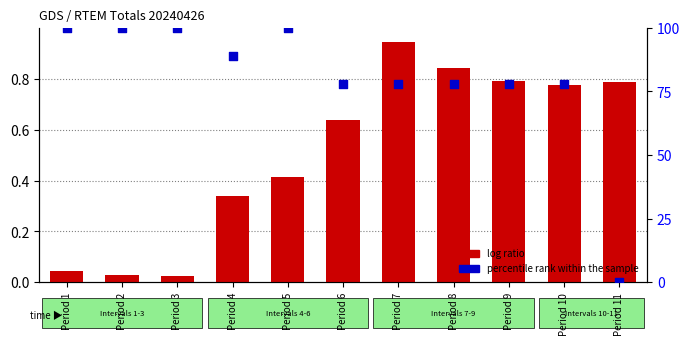

Which series reaches the maximum Y coordinate?

percentile rank within the sample